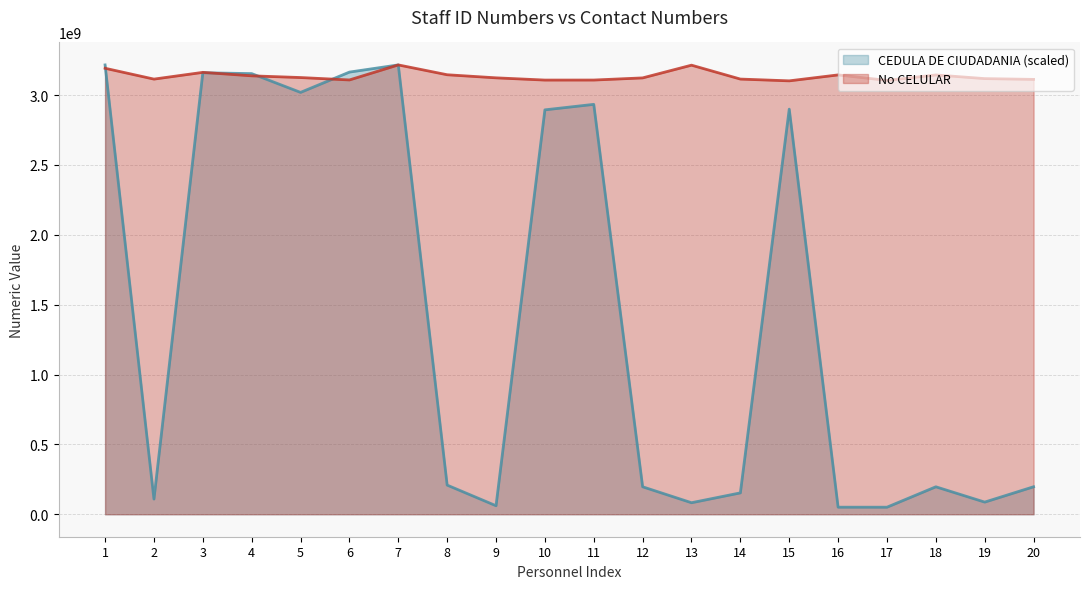

Does the chart display data point markers on the line(s)?

No